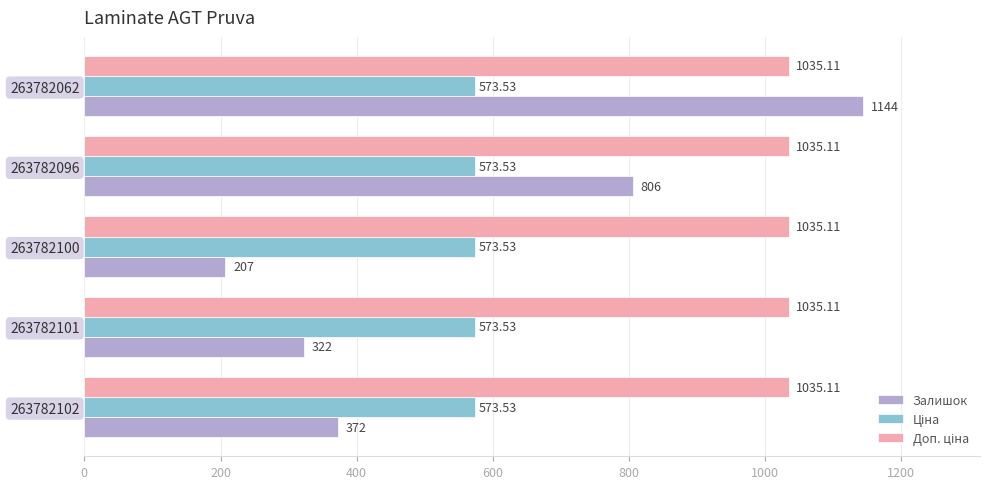

How many values in the Залишок series are below 372?

2